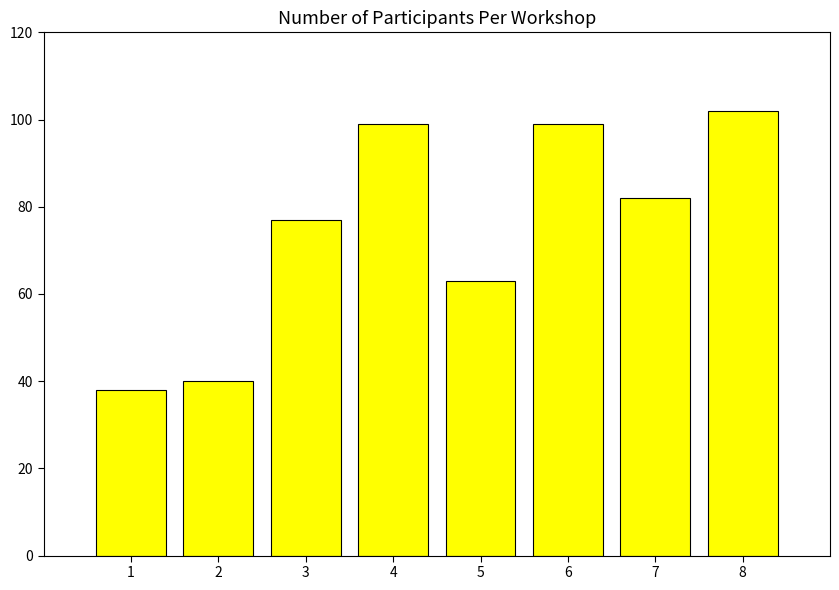

What is the greatest value displayed?

102